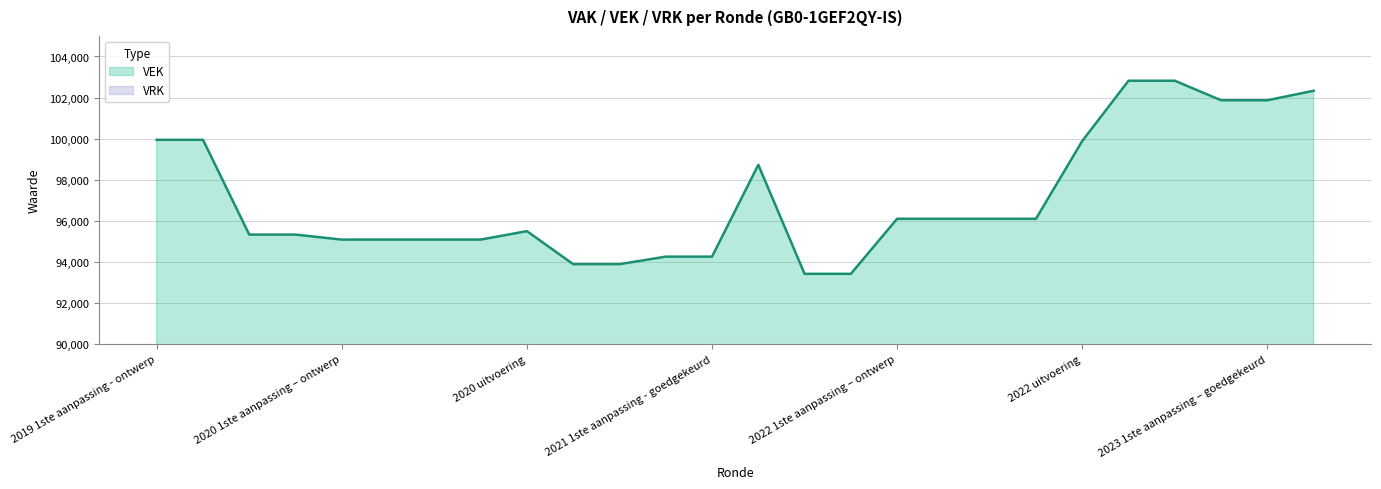

Approximately how many times larger is the value at 2023 Opmaak – goedgekeurd compared to 2021 uitvoering?

1.0